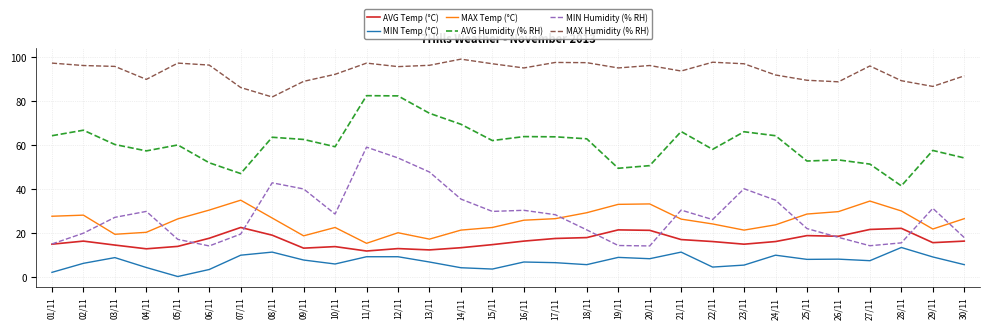

What is the lowest value of the MAX Temp (°C) series?

15.4